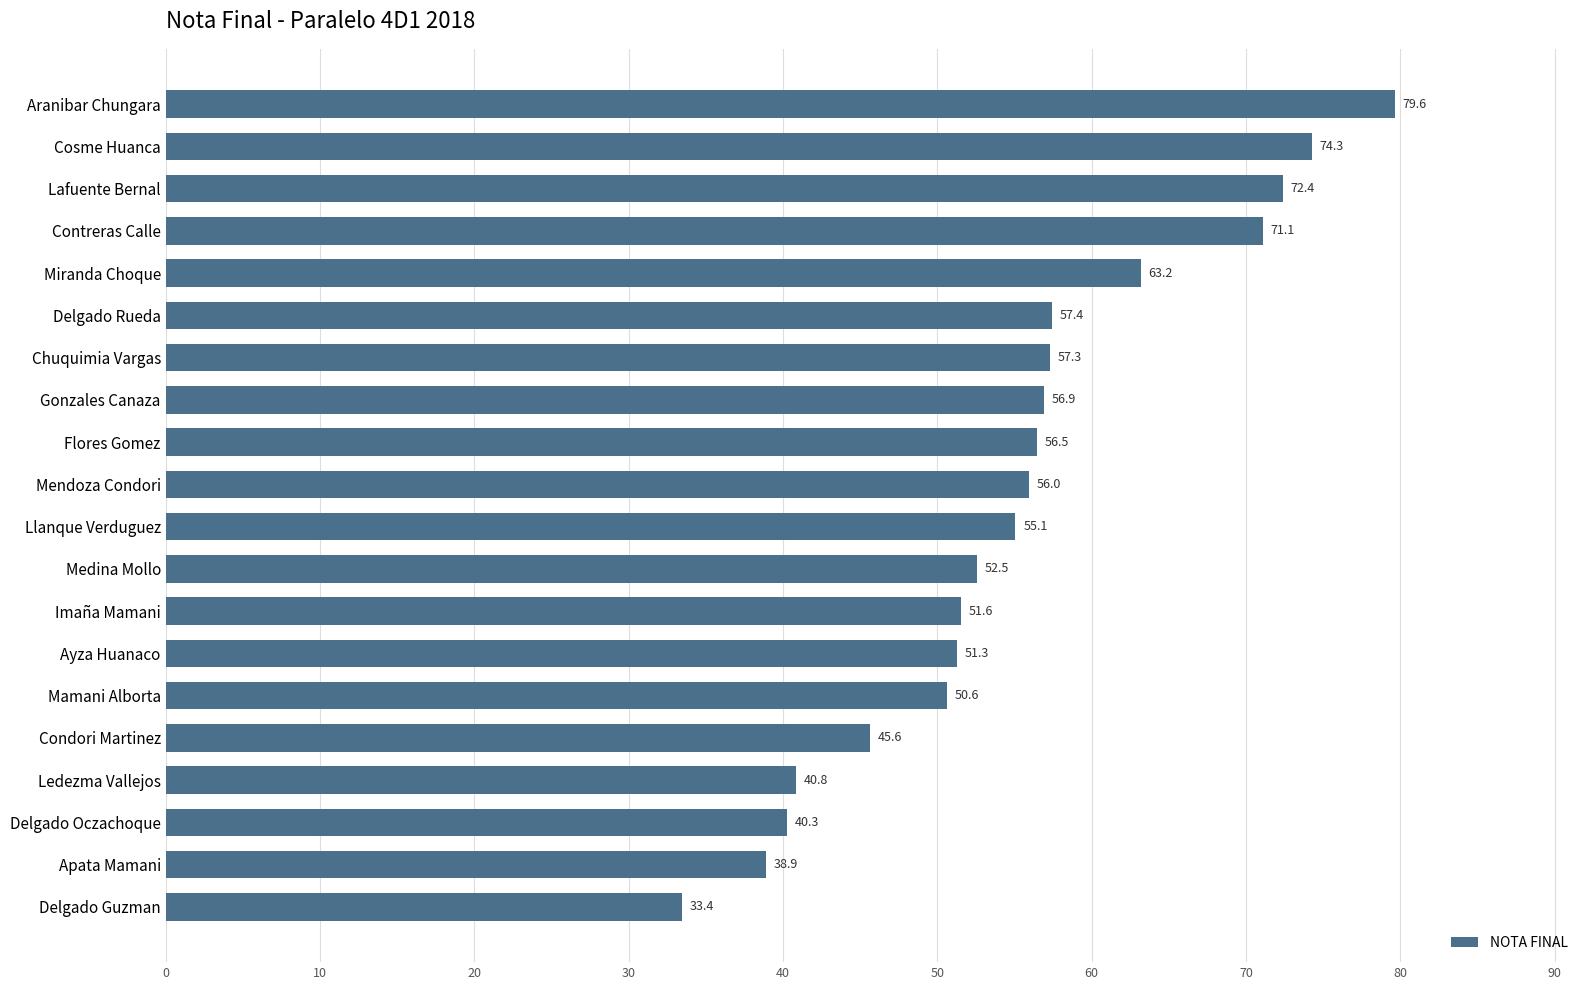

What is the label of the 15th bar from the top?

Mamani Alborta